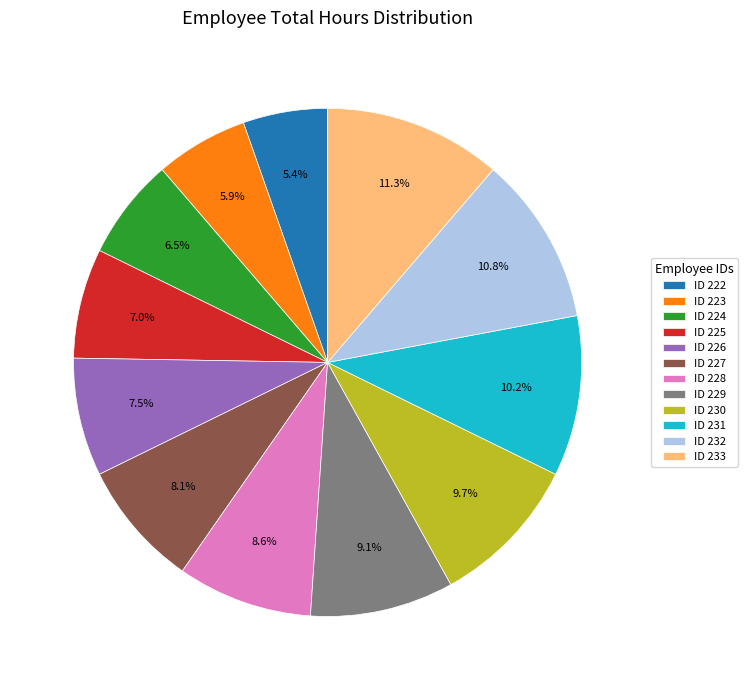

Rank the categories by value from lowest to highest.

ID 222, ID 223, ID 224, ID 225, ID 226, ID 227, ID 228, ID 229, ID 230, ID 231, ID 232, ID 233